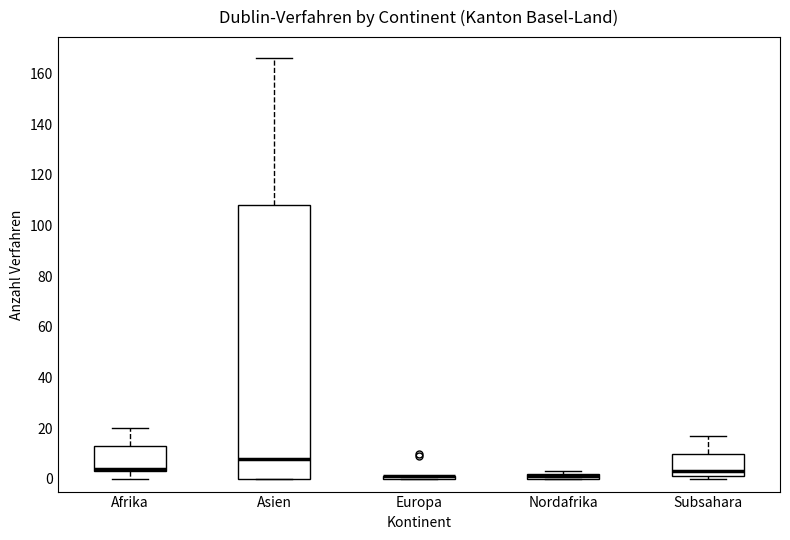

Which box is the tallest, from its lower edge to its upper edge?

Asien